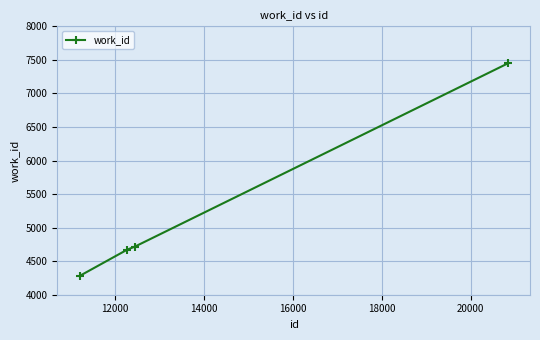

How many data points are less than 4718?

2